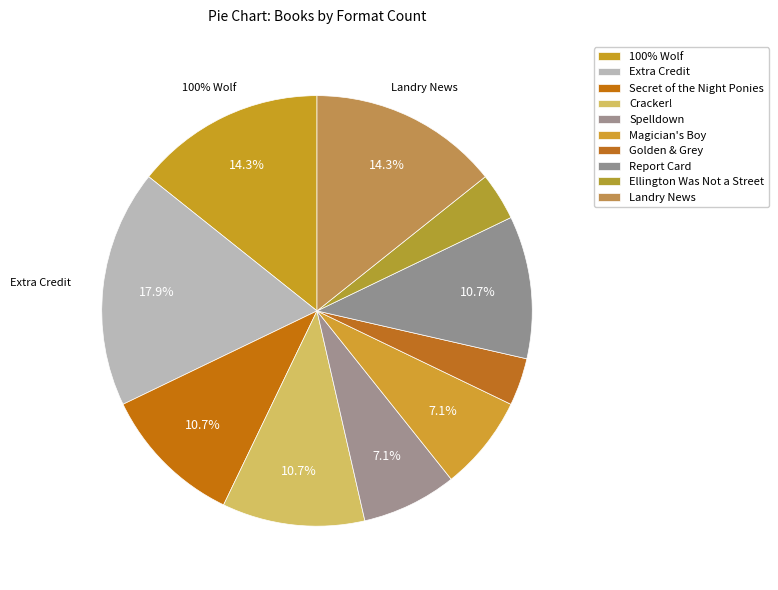

Does any single category account for the majority?

No